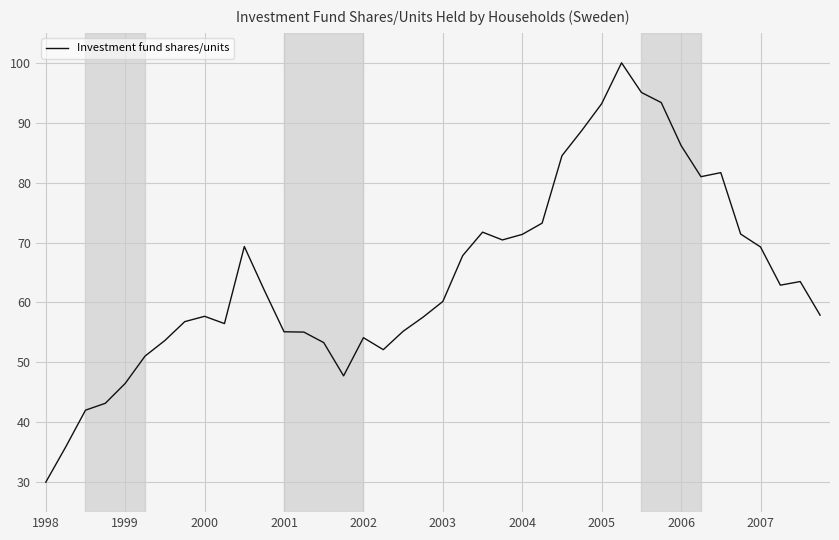

What is the smallest value displayed?

30.0